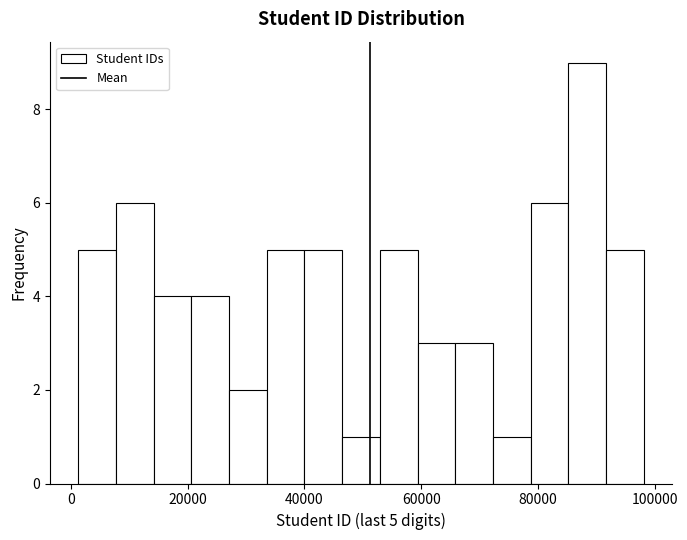

Read against the x-axis, roughly where is the centre of the tallest bar?

88000